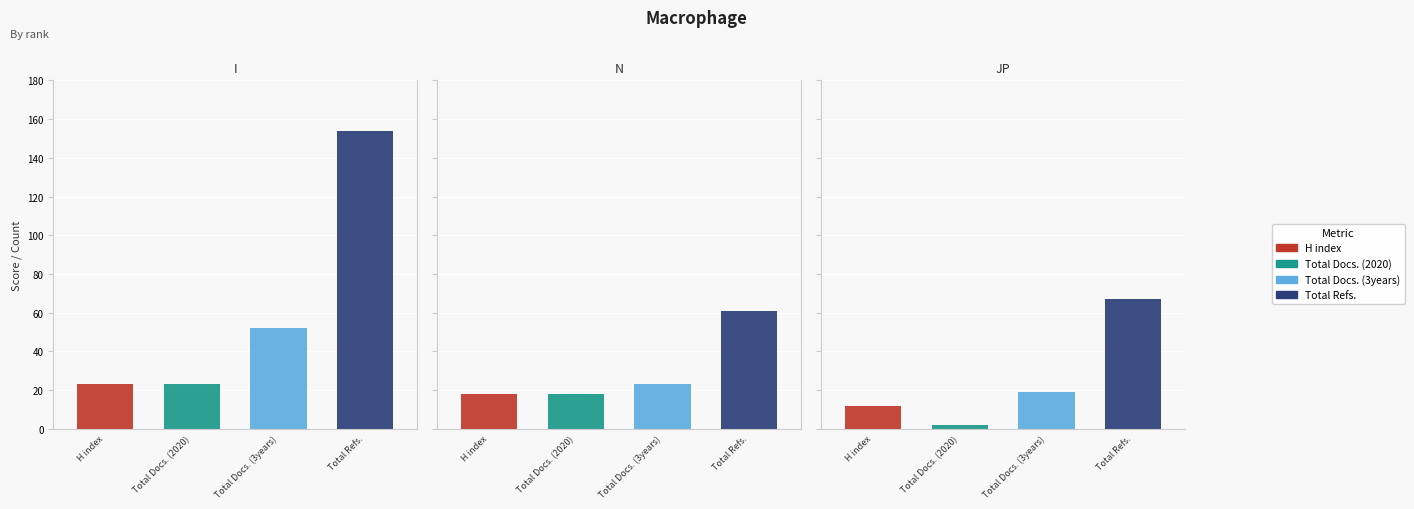

Reading left to right, what are all the values shown in this chart?

H index: Ideggyogyaszati Szemle=23	Neuropsychopharmacologia Hungarica=18	Journal of Psychedelic Studies=12
Total Docs. (2020): Ideggyogyaszati Szemle=23	Neuropsychopharmacologia Hungarica=18	Journal of Psychedelic Studies=2
Total Docs. (3years): Ideggyogyaszati Szemle=52	Neuropsychopharmacologia Hungarica=23	Journal of Psychedelic Studies=19
Total Refs.: Ideggyogyaszati Szemle=154	Neuropsychopharmacologia Hungarica=61	Journal of Psychedelic Studies=67